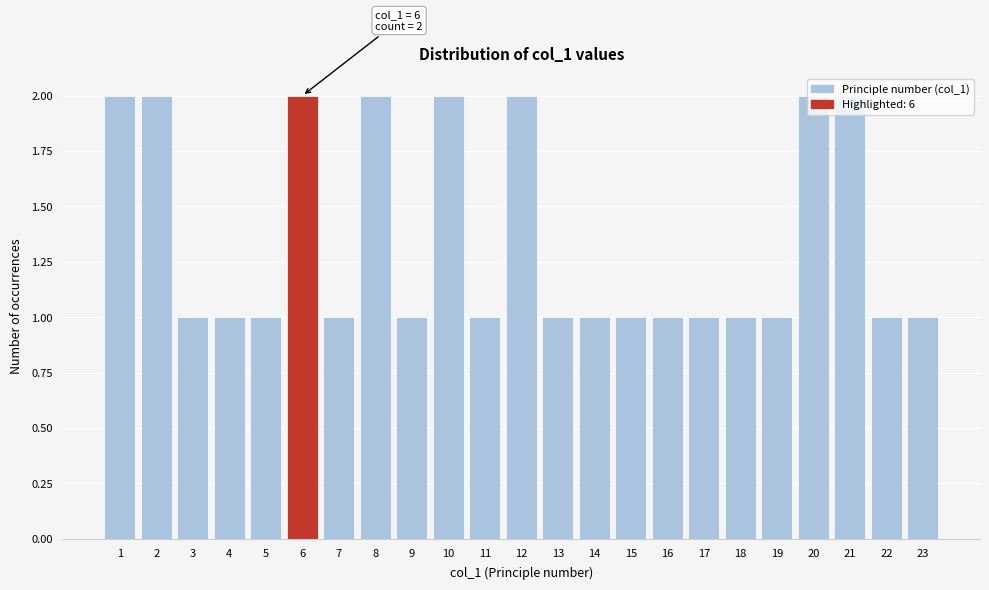

What is the ratio of the value at 7 to the value at 17?

1.0